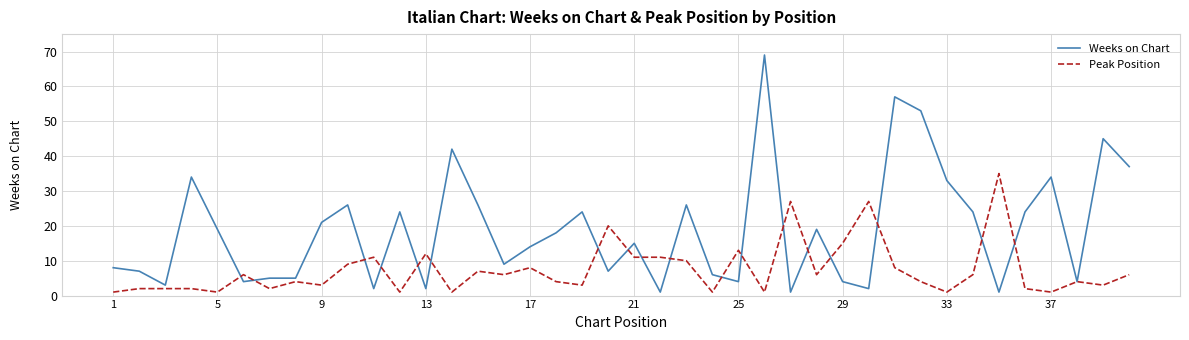

What is the difference between the maximum and second lowest values in the Peak Position series?

34